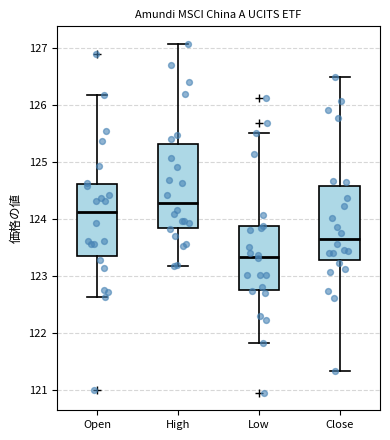

Where does the lower whisker of the box for Close end on the y-axis? The values are not printed on the chart, so give them approximately, as read against the axis.

121.3